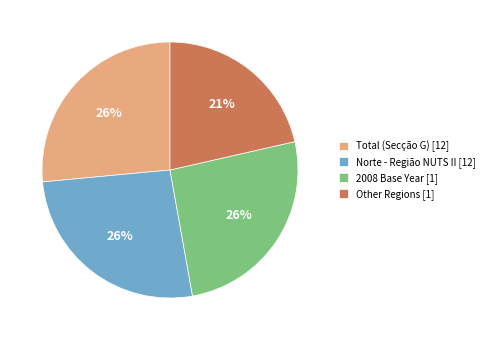

To the nearest percent, what percentage of the pie is Total (Secção G) [12]?

26%